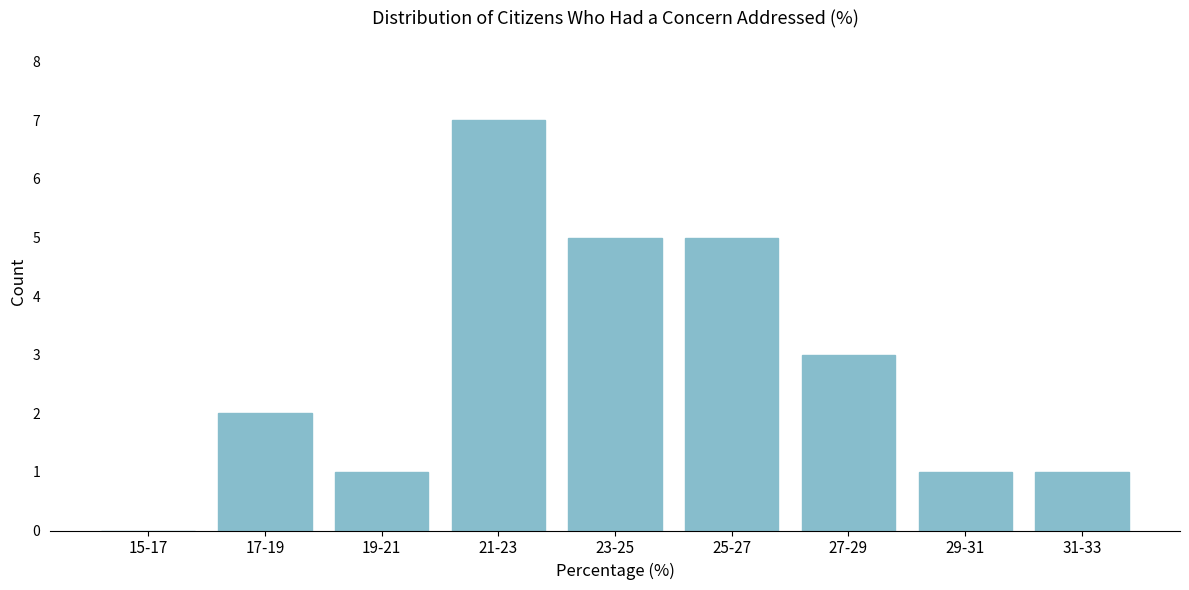

Reading left to right, list all the values displayed in this chart.

15-17=0	17-19=2	19-21=1	21-23=7	23-25=5	25-27=5	27-29=3	29-31=1	31-33=1